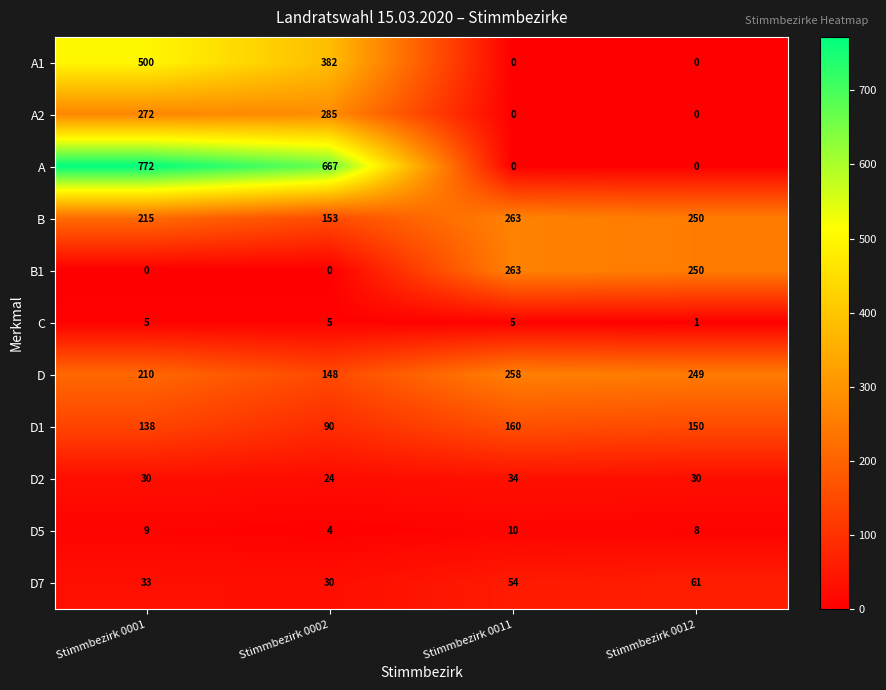

Where does the A1 series first go above 382?

Stimmbezirk 0001